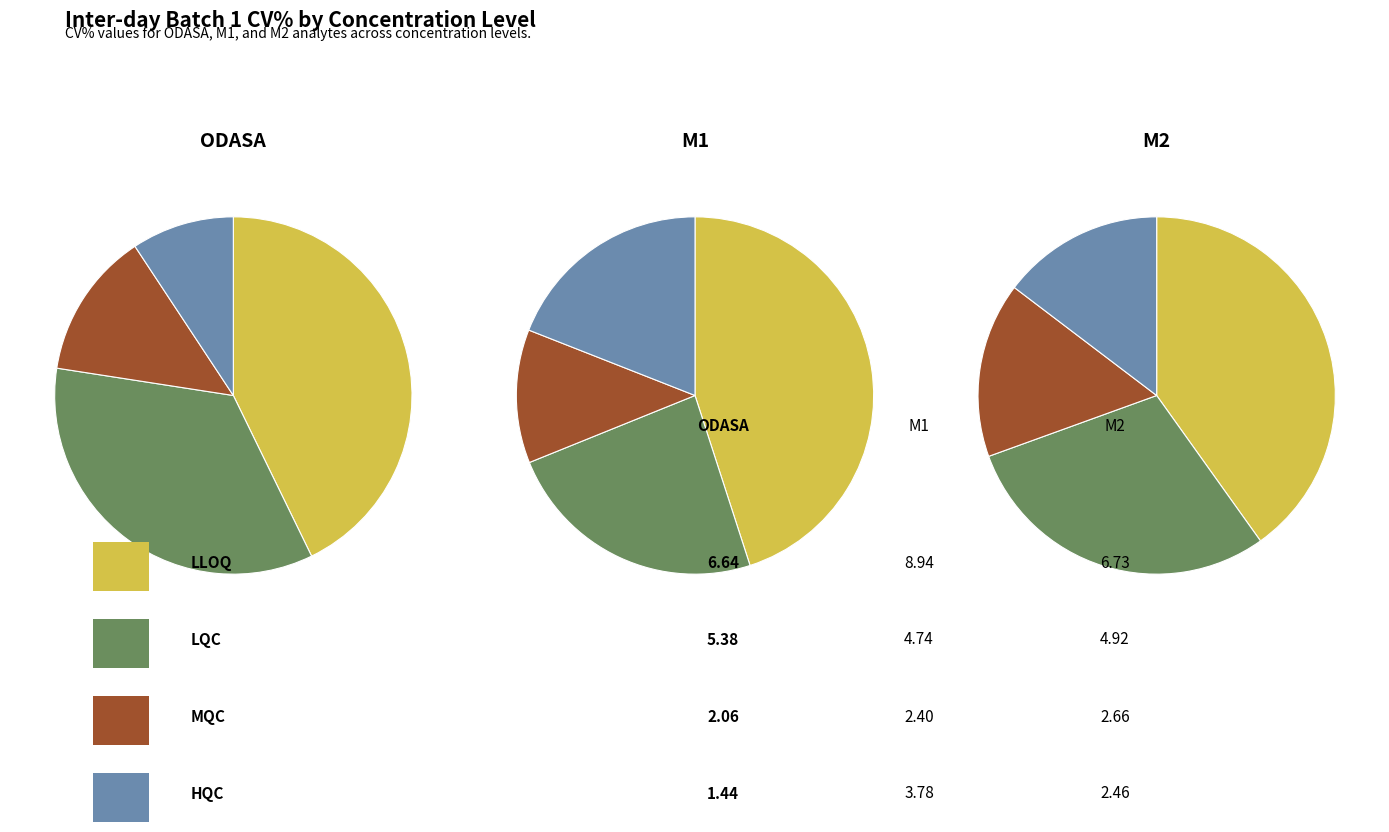

Rank the series by their average value, from lowest to highest.

ODASA CV%, M2 CV%, M1 CV%